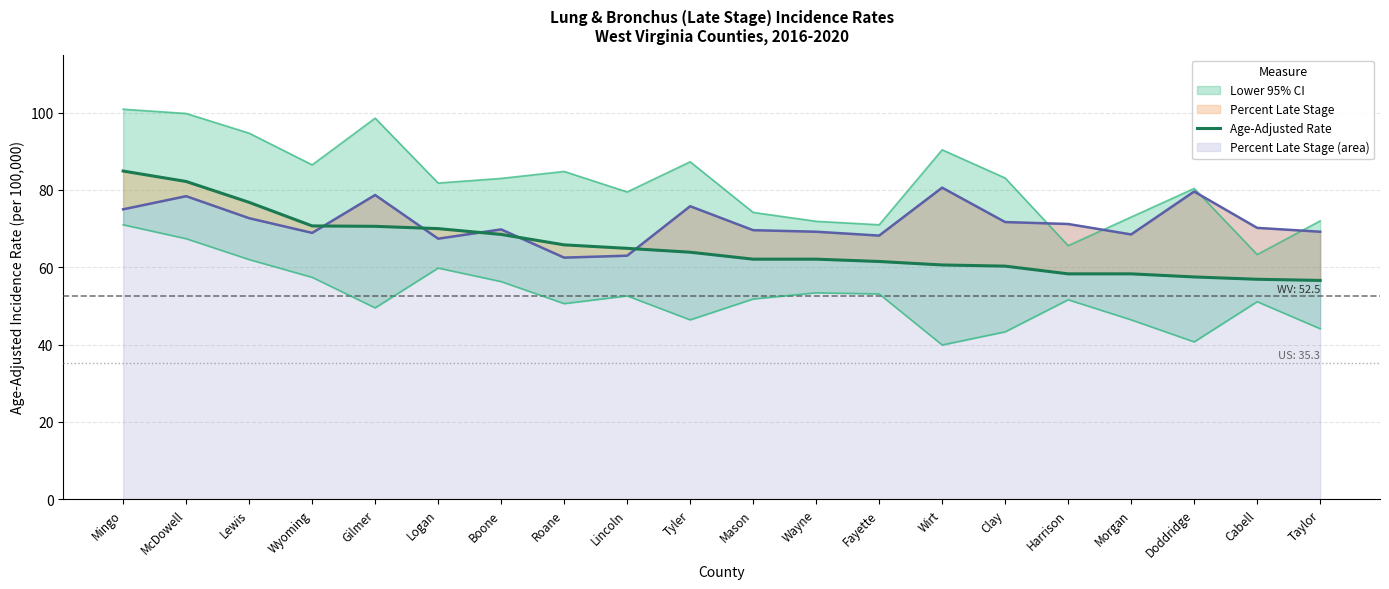

What is the sum of all values?

1312.5